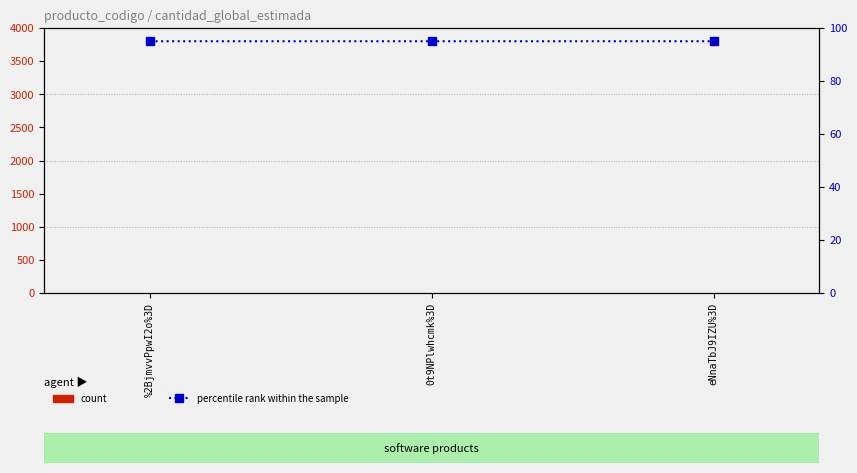

List the labels in order of cantidad_global_estimada value, smallest first.

%2BjmvvPpwI2o%3D, 0t9NPlwhcmk%3D, eNnaTbJ9IZU%3D